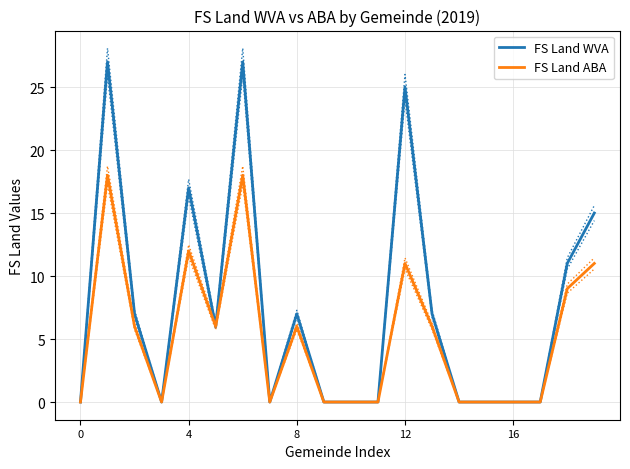

Is it true that FS Land ABA equals 0 at 9?

True